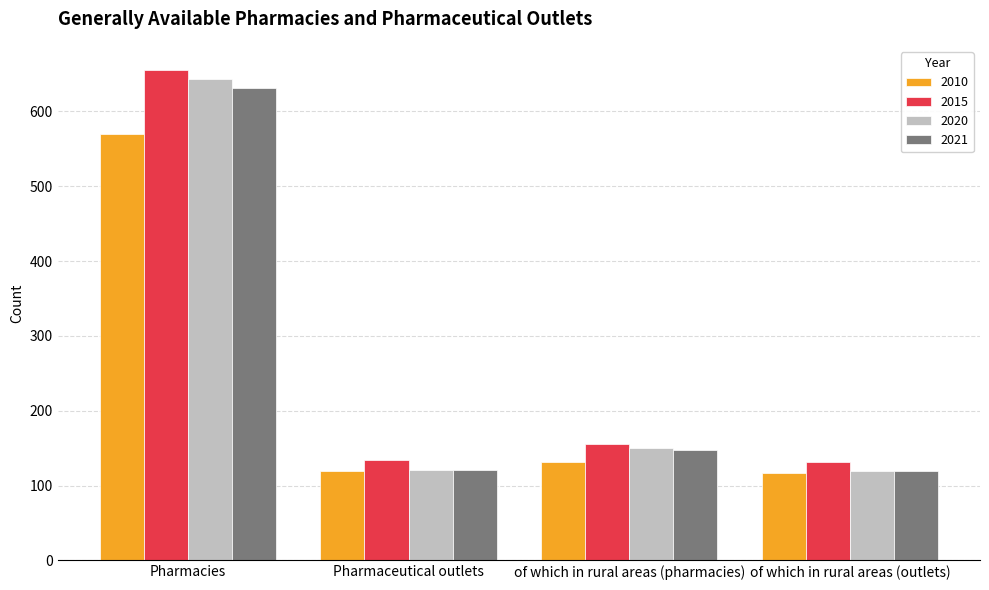

What is the maximum value for 2010?

570